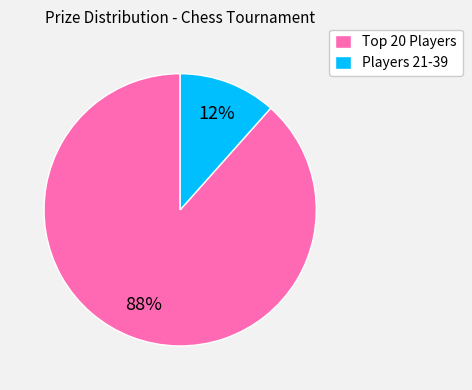

To the nearest percent, what is the average slice percentage?

50%